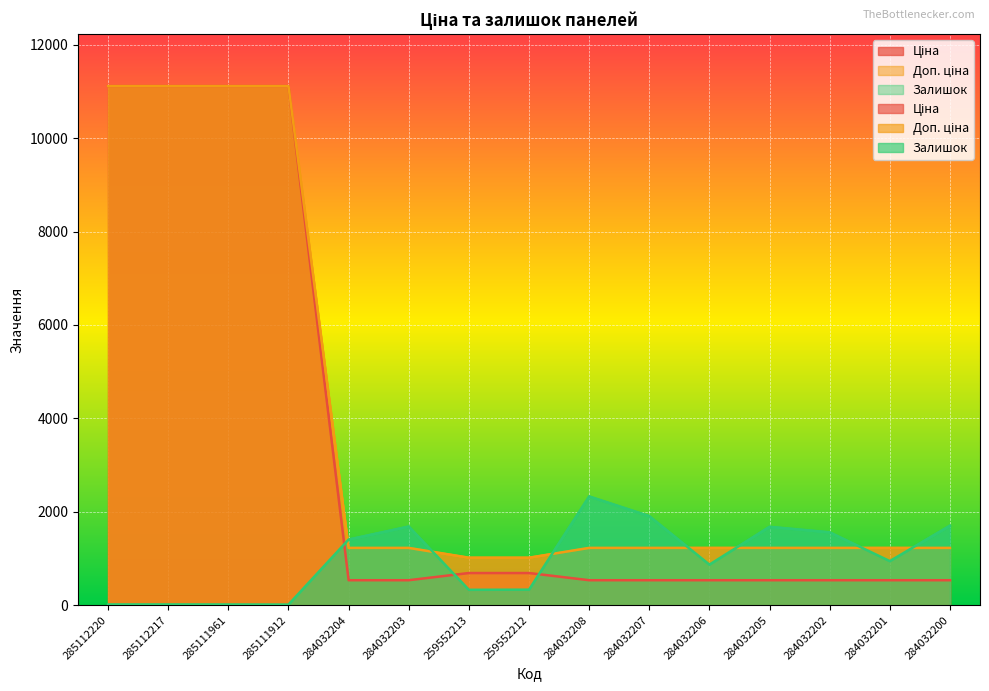

Rank the series by their maximum value, from highest to lowest.

Ціна, Доп. ціна, Залишок